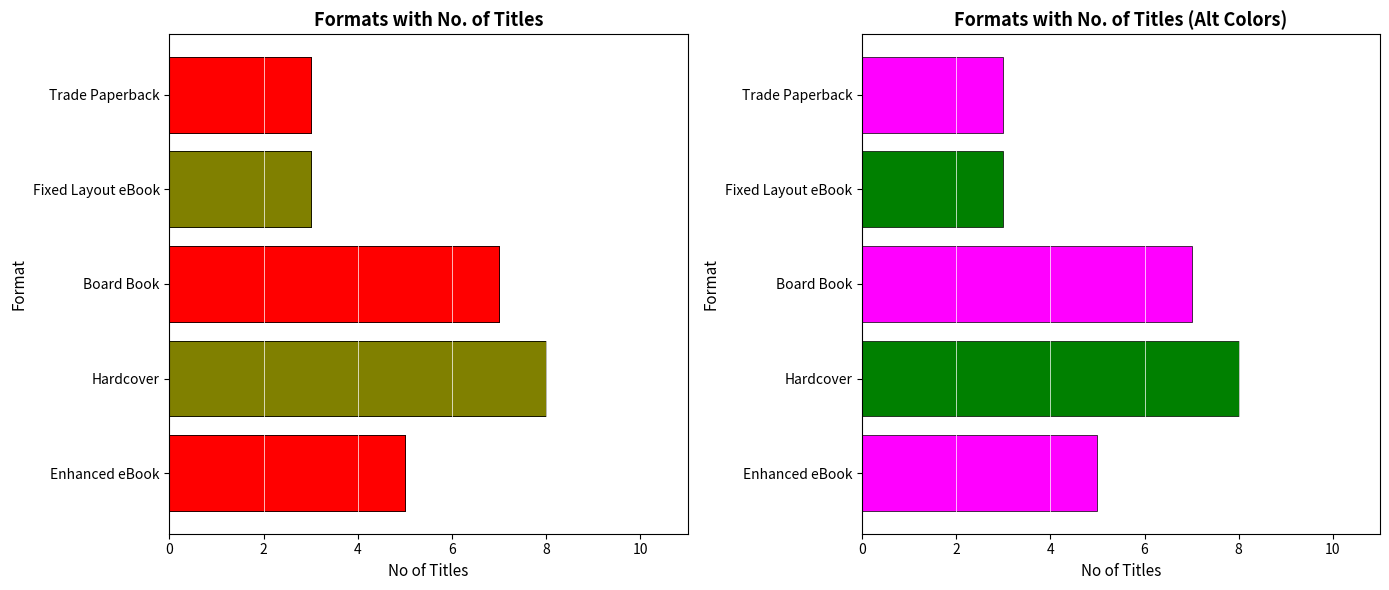

True or false: the data shows 3 at Trade Paperback.

True